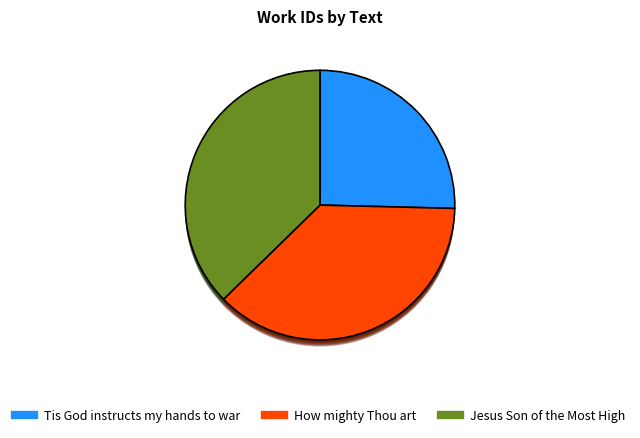

Does any single category account for the majority?

No